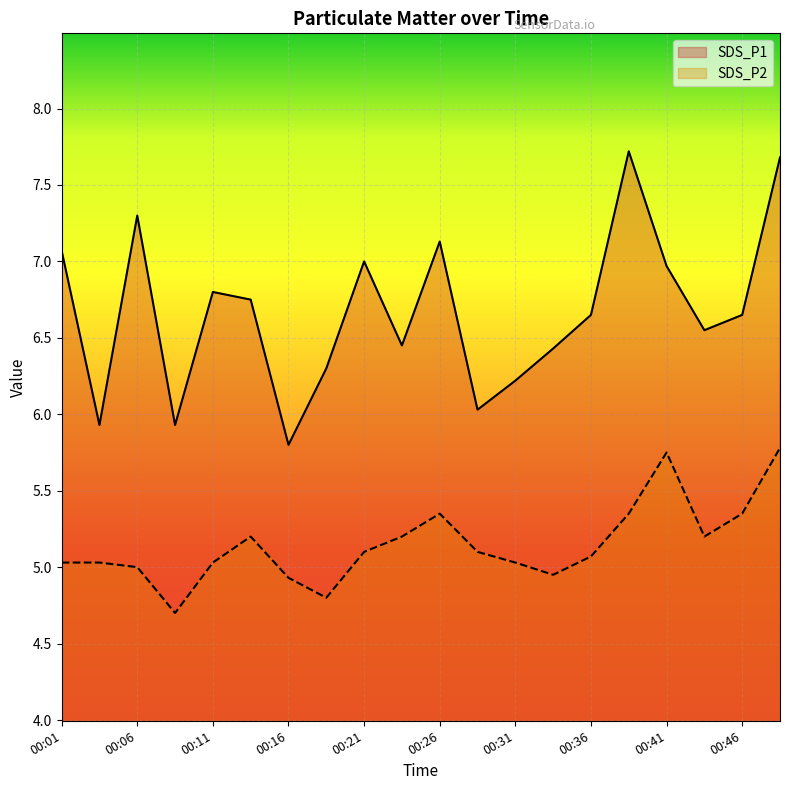

Which series has the largest total across all categories?

SDS_P1